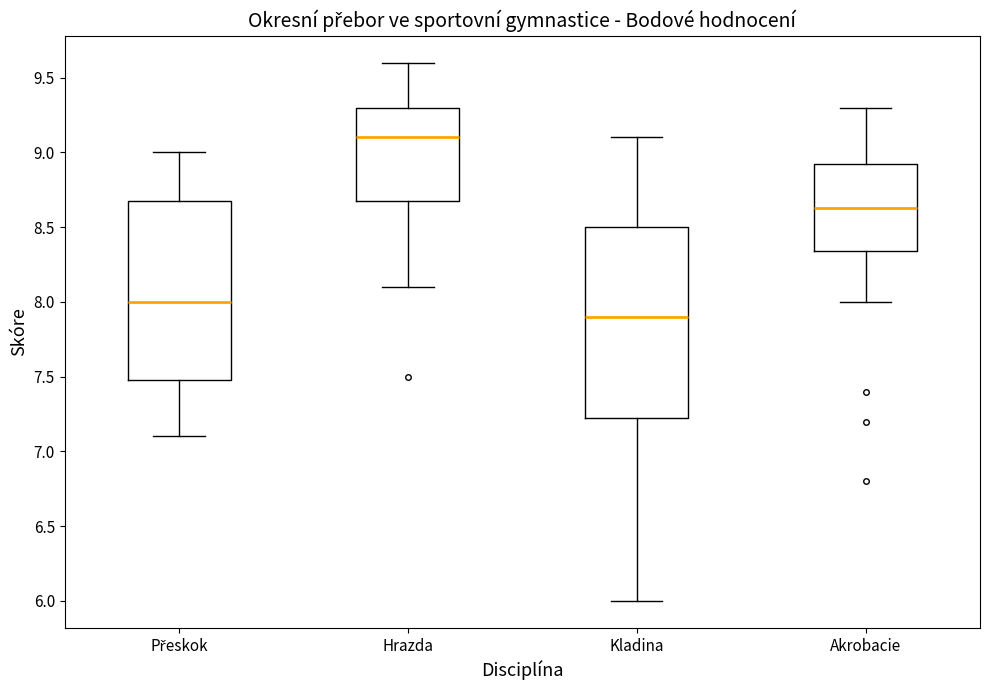

Which box's median line is the highest?

Hrazda